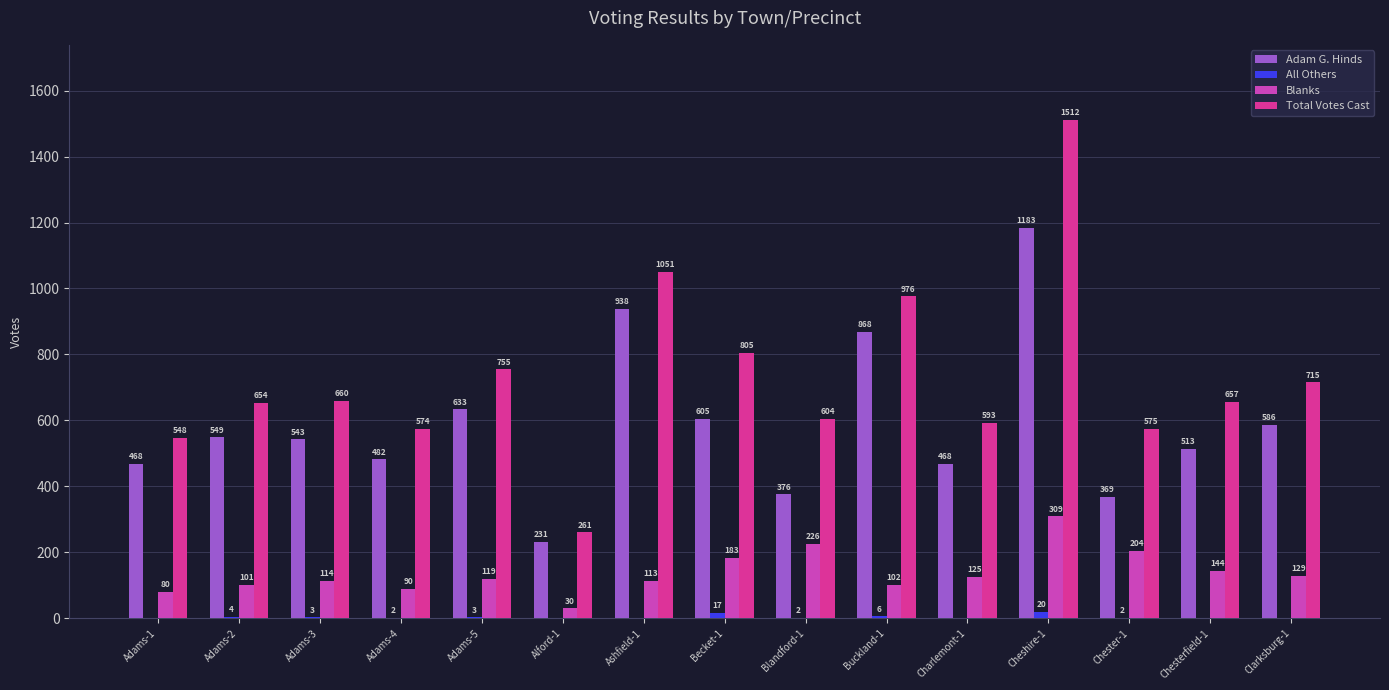

Reading left to right, what are all the values shown in this chart?

Adam G. Hinds: Adams-1=468	Adams-2=549	Adams-3=543	Adams-4=482	Adams-5=633	Alford-1=231	Ashfield-1=938	Becket-1=605	Blandford-1=376	Buckland-1=868	Charlemont-1=468	Cheshire-1=1183	Chester-1=369	Chesterfield-1=513	Clarksburg-1=586
All Others: Adams-1=0	Adams-2=4	Adams-3=3	Adams-4=2	Adams-5=3	Alford-1=0	Ashfield-1=0	Becket-1=17	Blandford-1=2	Buckland-1=6	Charlemont-1=0	Cheshire-1=20	Chester-1=2	Chesterfield-1=0	Clarksburg-1=0
Blanks: Adams-1=80	Adams-2=101	Adams-3=114	Adams-4=90	Adams-5=119	Alford-1=30	Ashfield-1=113	Becket-1=183	Blandford-1=226	Buckland-1=102	Charlemont-1=125	Cheshire-1=309	Chester-1=204	Chesterfield-1=144	Clarksburg-1=129
Total Votes Cast: Adams-1=548	Adams-2=654	Adams-3=660	Adams-4=574	Adams-5=755	Alford-1=261	Ashfield-1=1051	Becket-1=805	Blandford-1=604	Buckland-1=976	Charlemont-1=593	Cheshire-1=1512	Chester-1=575	Chesterfield-1=657	Clarksburg-1=715